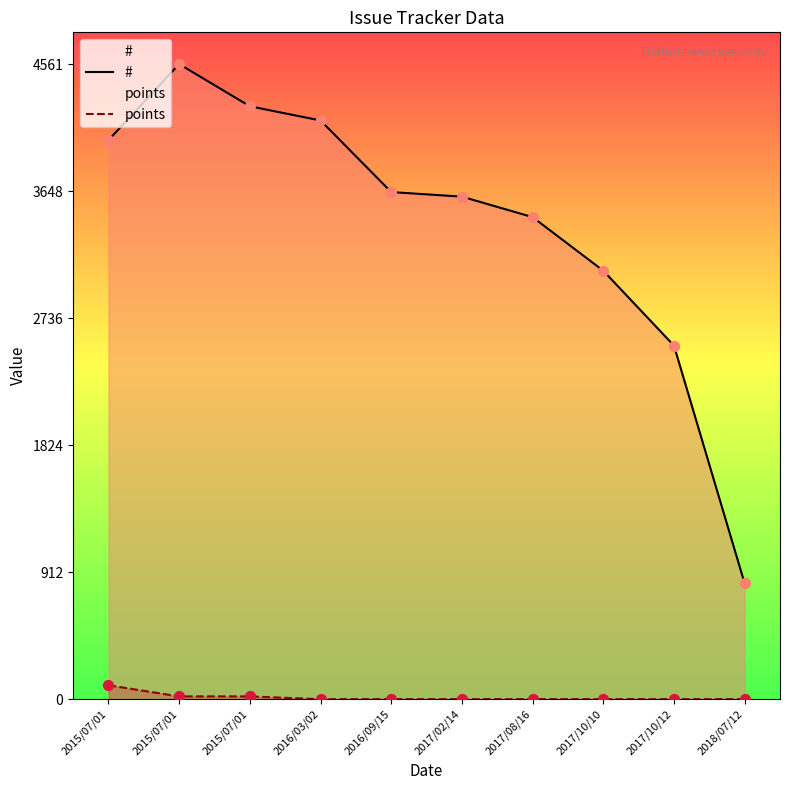

What are all the series names shown in the legend?

#, points